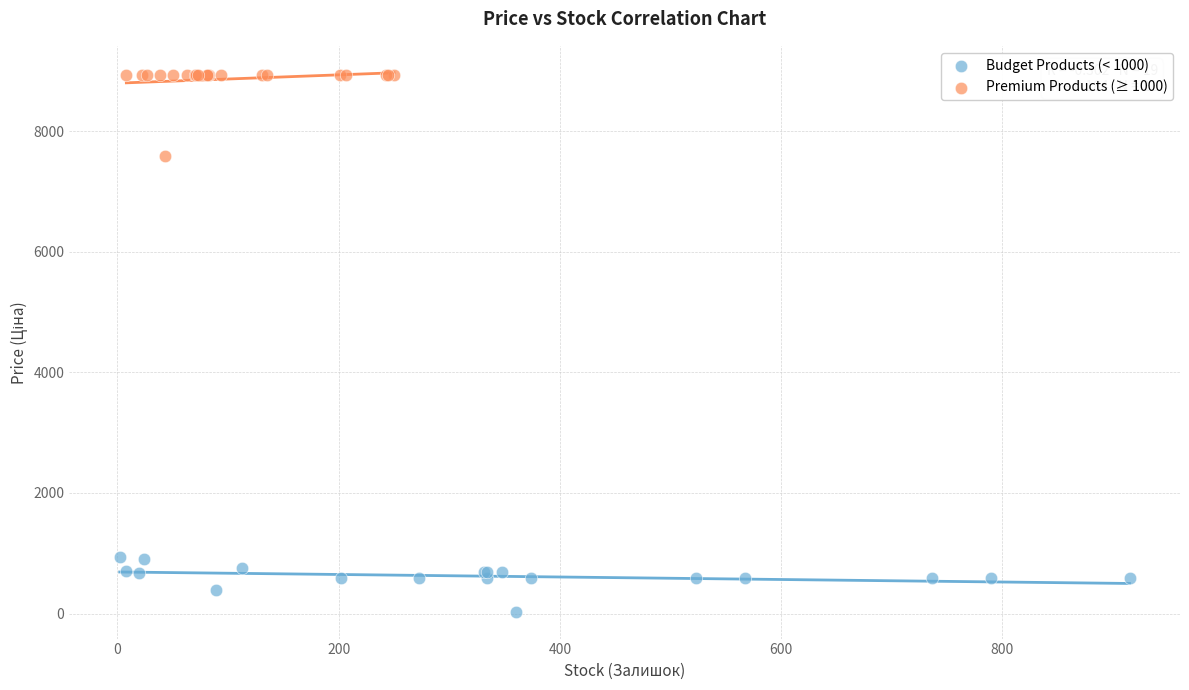

Which series reaches the maximum Y coordinate?

Premium Products (≥ 1000)